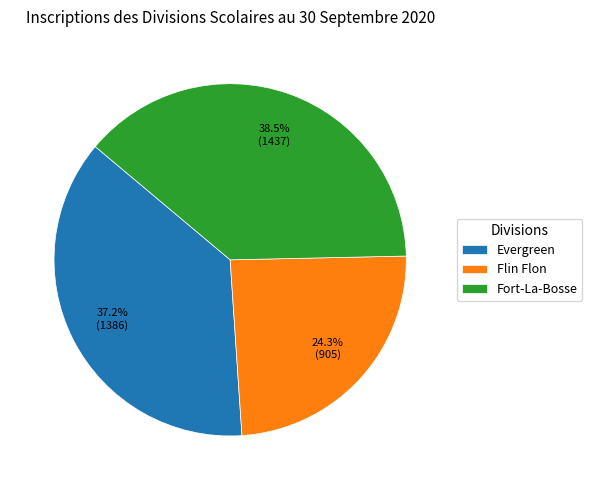

Rank the categories by value from highest to lowest.

Fort-La-Bosse, Evergreen, Flin Flon